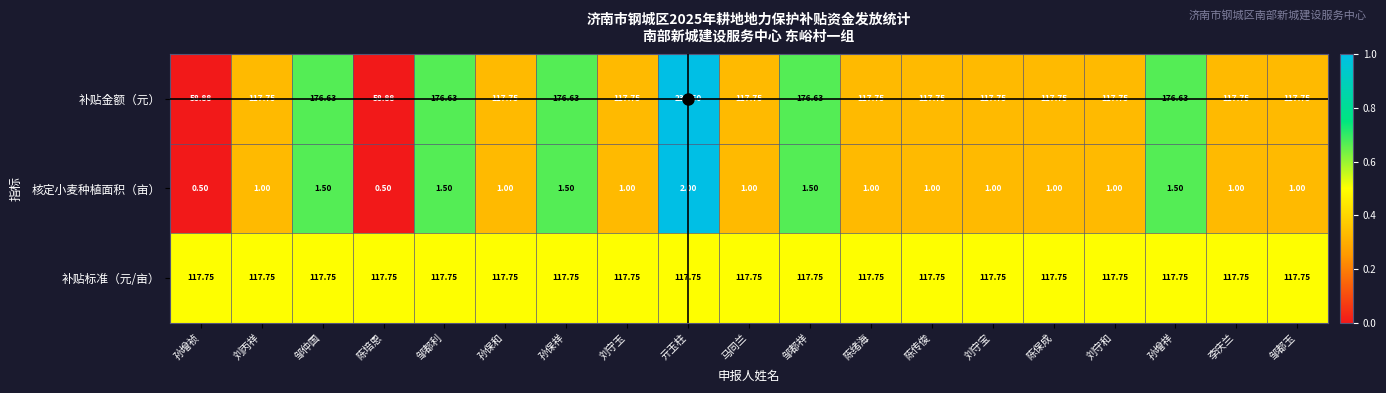

Rank the series by their maximum value, from highest to lowest.

补贴金额（元）, 补贴标准（元/亩）, 核定小麦种植面积（亩）